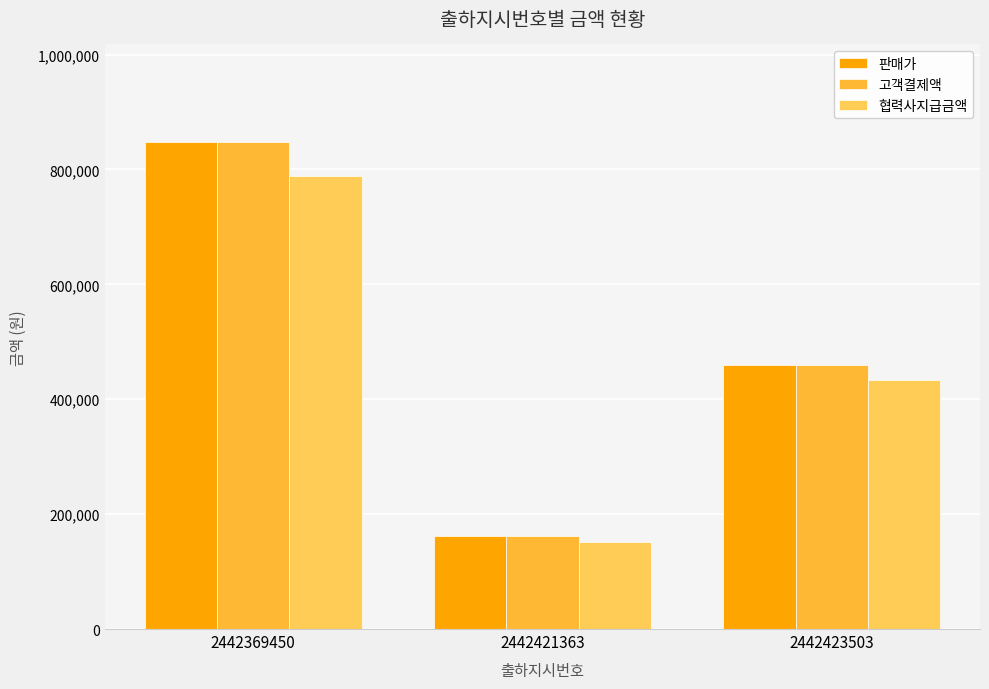

What value does the 고객결제액 series have at 2442421363?

161500